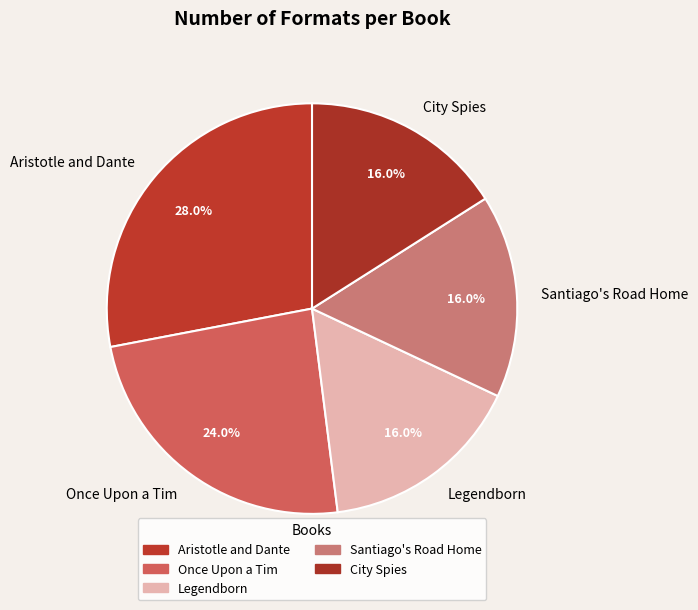

Approximately how many times larger is the value at Once Upon a Tim compared to Legendborn?

1.5